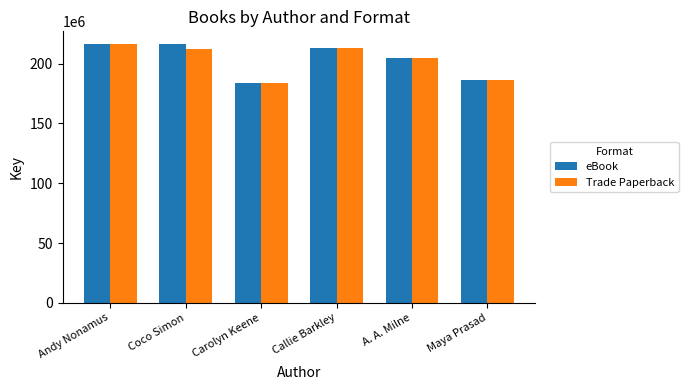

What is the sum of all Trade Paperback values?

1216327448